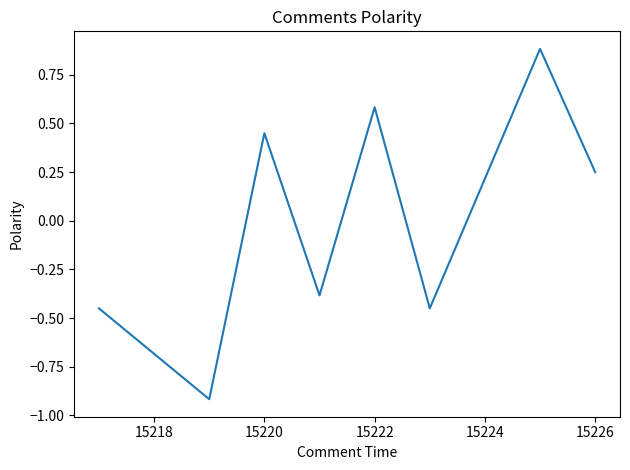

How many interior local peaks (higher than both neighbors) does the data have?

3